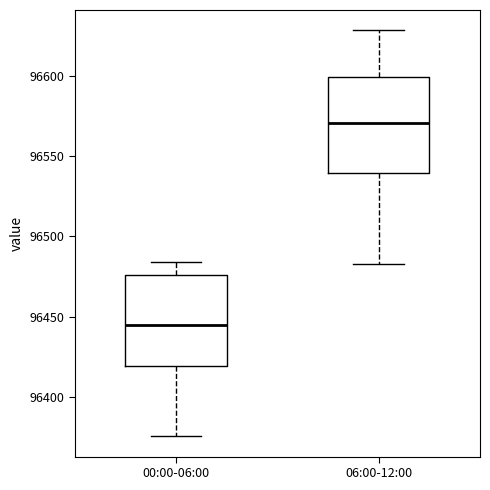

Reading left to right, read every box against the y-axis: the position of its median line, the range the box covers, and the ends of its whiskers. The values are not printed on the chart, so give them approximately, as read against the axis.

00:00-06:00: median 96445, box 96420 to 96475, whiskers 96375 to 96485
06:00-12:00: median 96570, box 96540 to 96600, whiskers 96485 to 96630